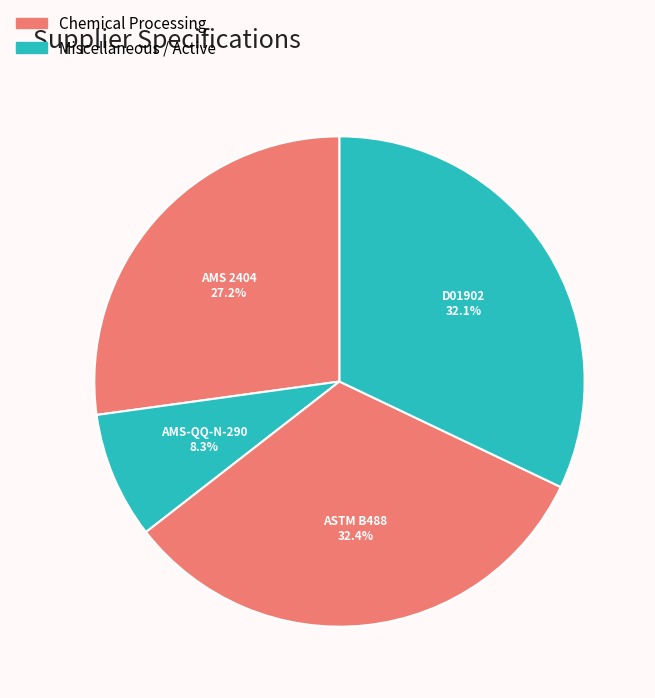

Is the sum of D01902 and ASTM B488 greater than half?

Yes